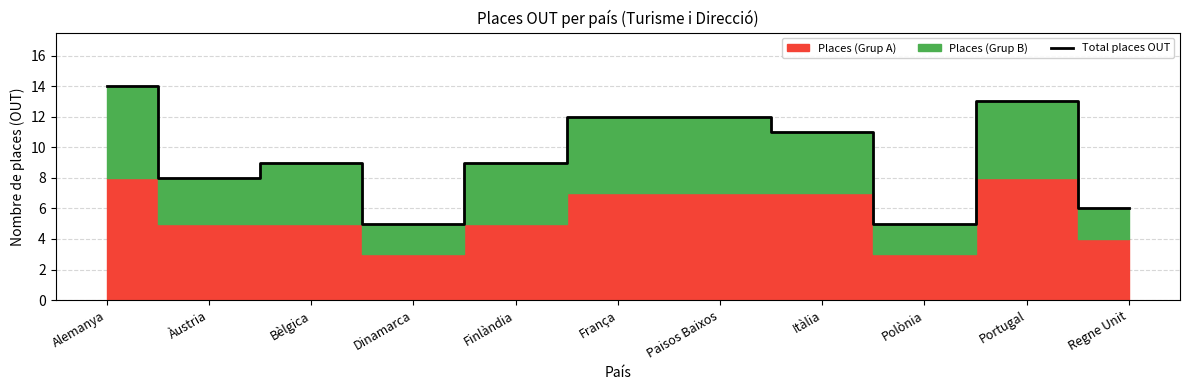

What is the sum of the values at Polònia and Regne Unit?

11